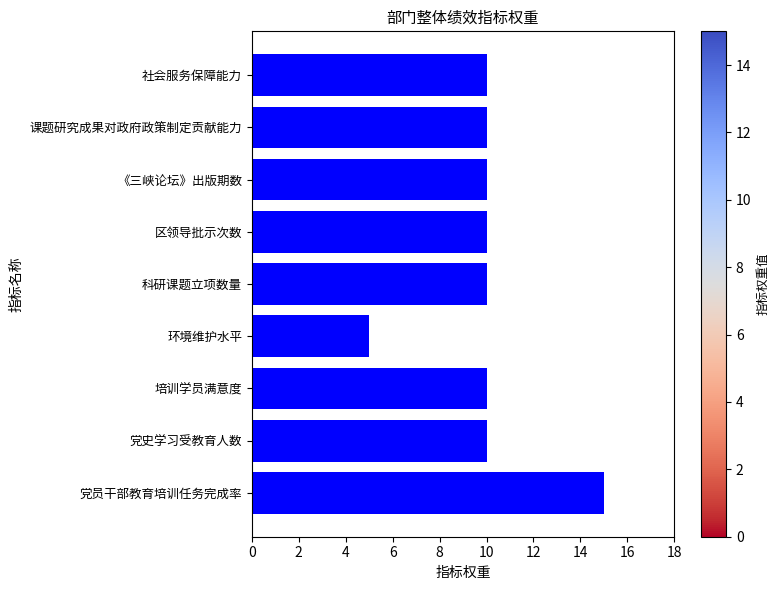

Read the value at 社会服务保障能力.

10